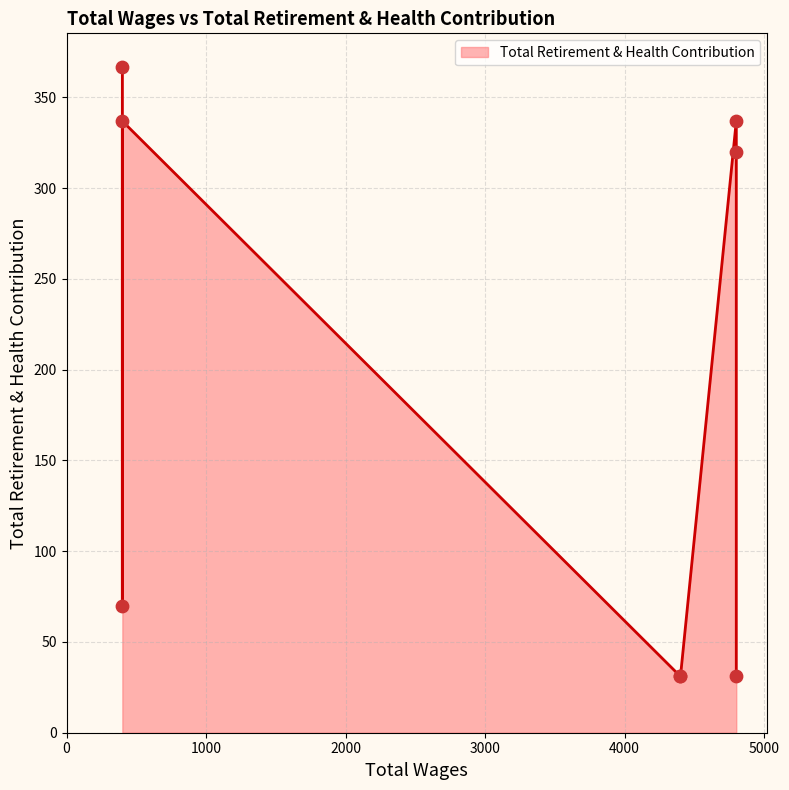

Between 4400.0 and 4800.0, which is larger?

4800.0